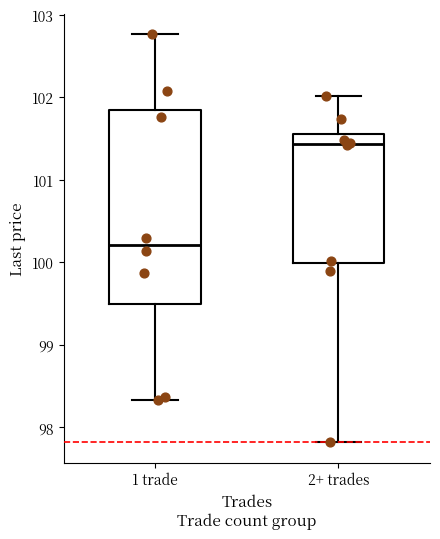

Comparing the boxes themselves (not the whiskers), which one is the tallest?

1 trade